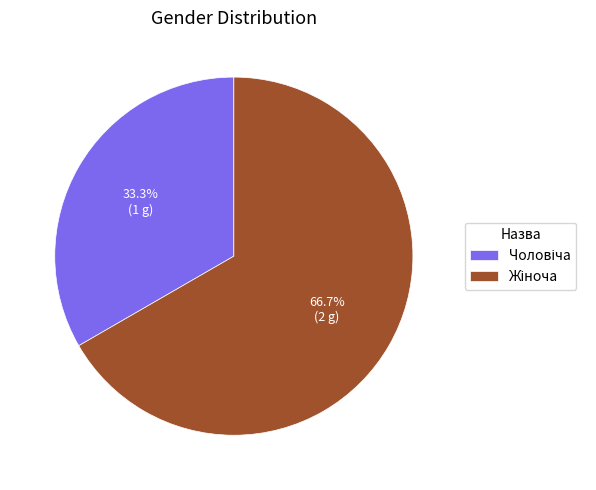

Count the number of slices in the pie.

2